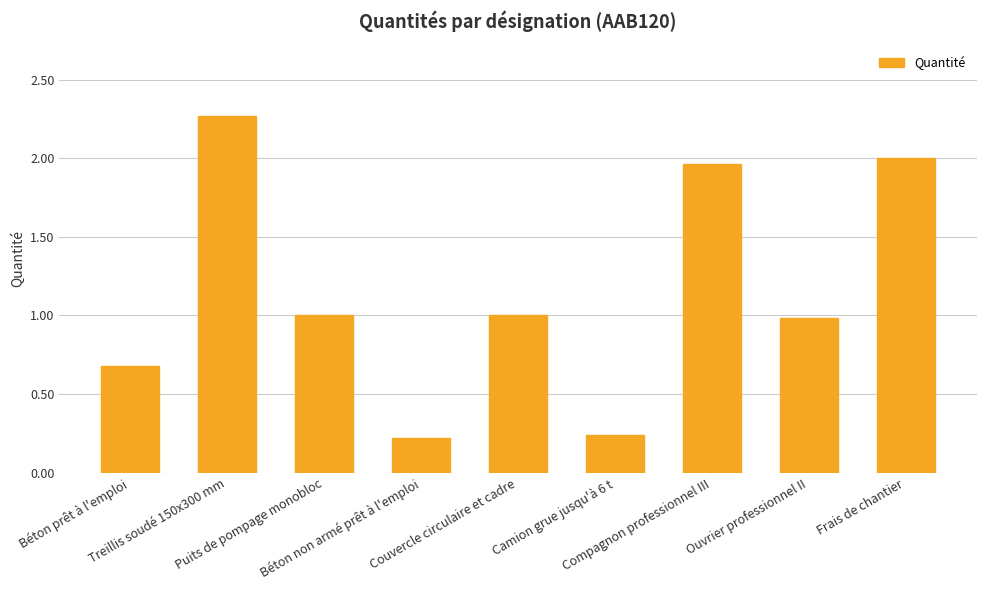

Is it true that the value at Treillis soudé 150x300 mm is 1.5?

False